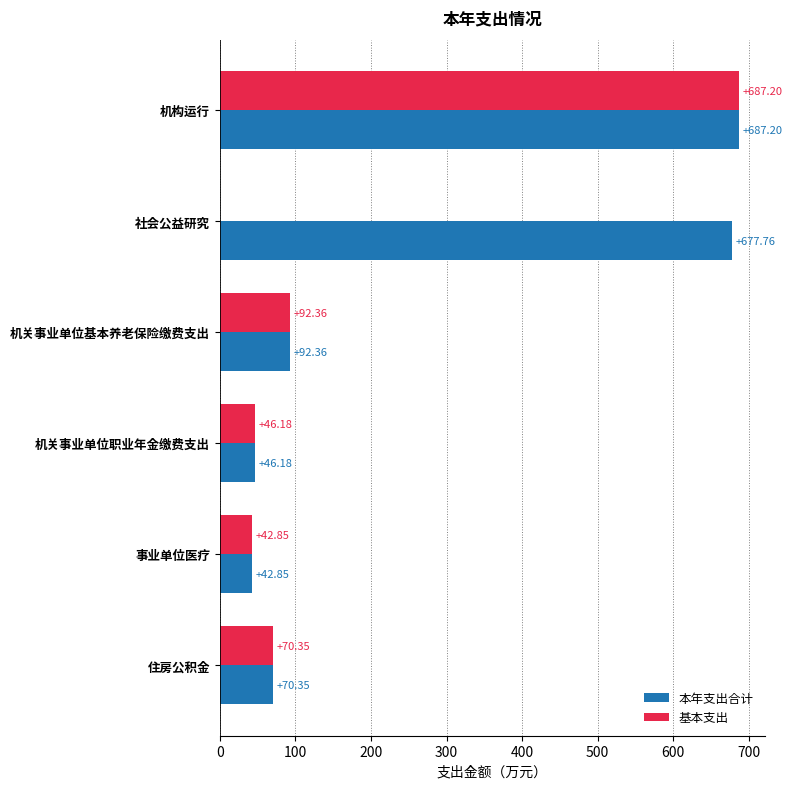

What is the total value across all series at 机关事业单位职业年金缴费支出?

92.4